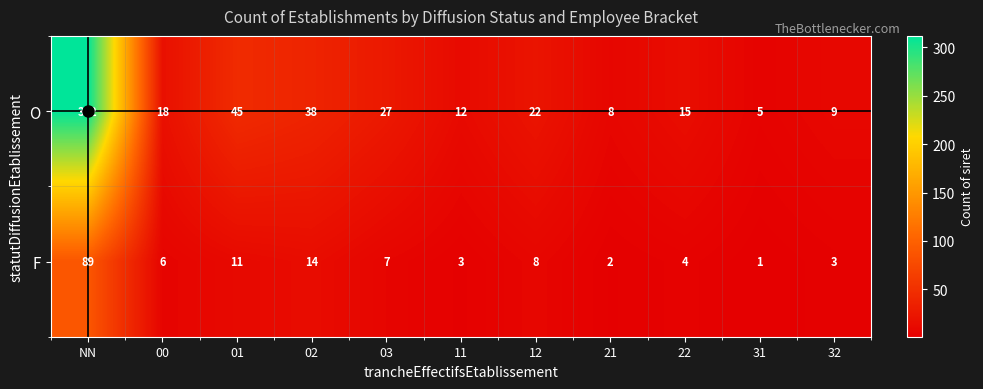

How many values in the F series are below 6?

5